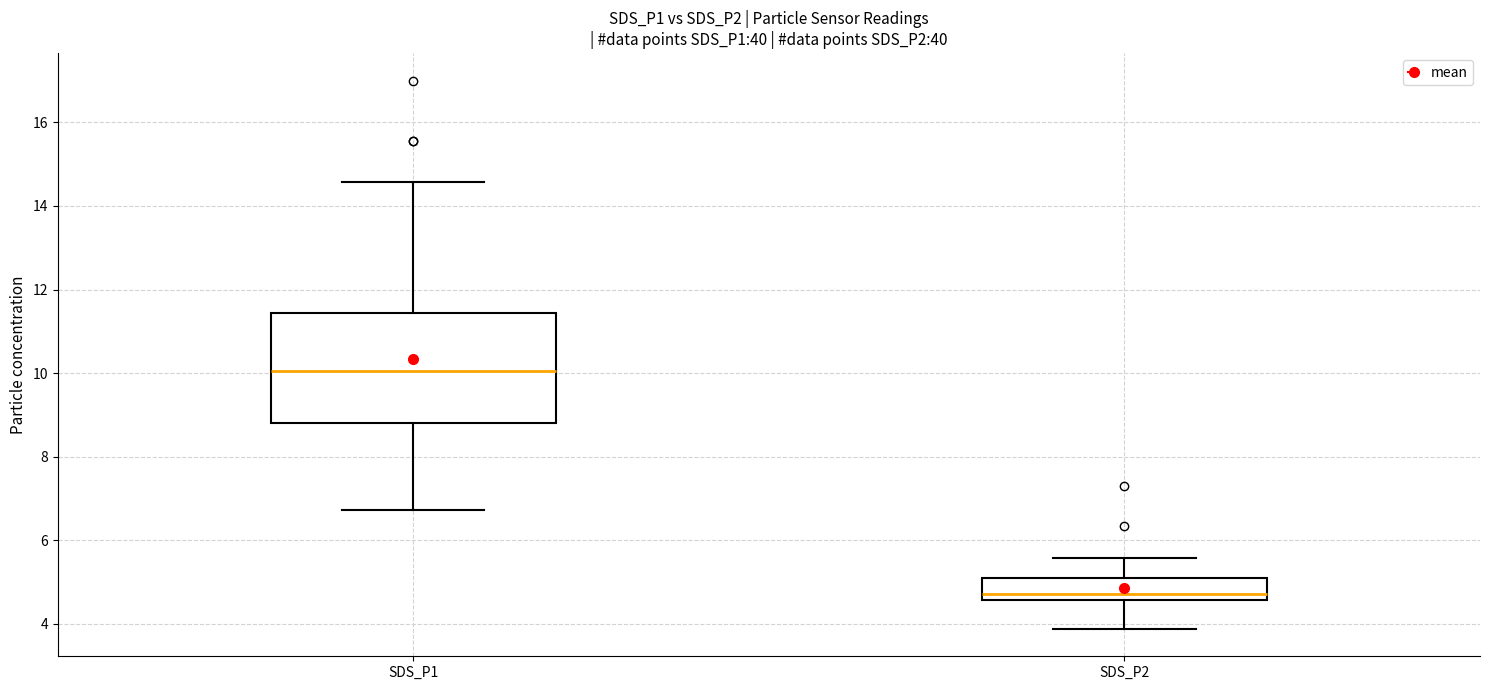

Which box's median line is the lowest?

SDS_P2